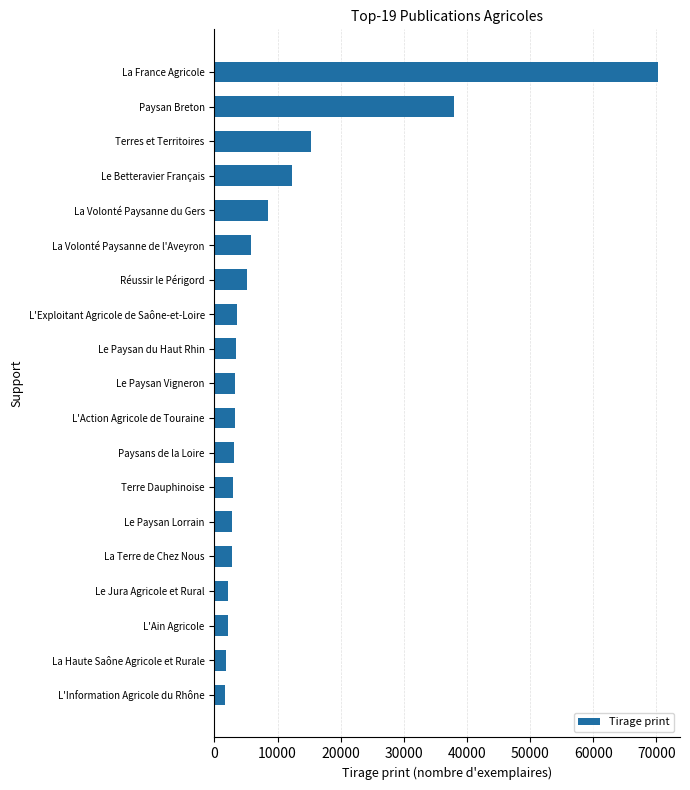

How many bars are there in total?

19